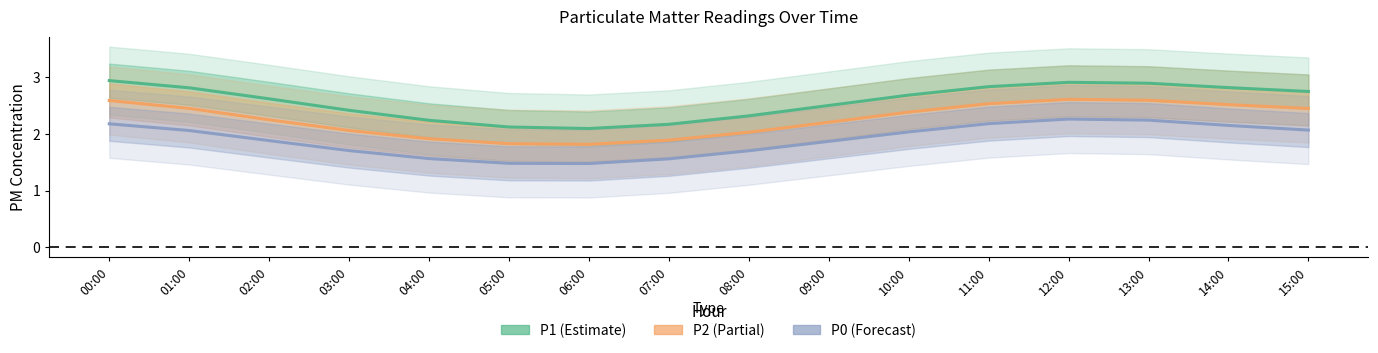

Which series has the largest total across all categories?

P1